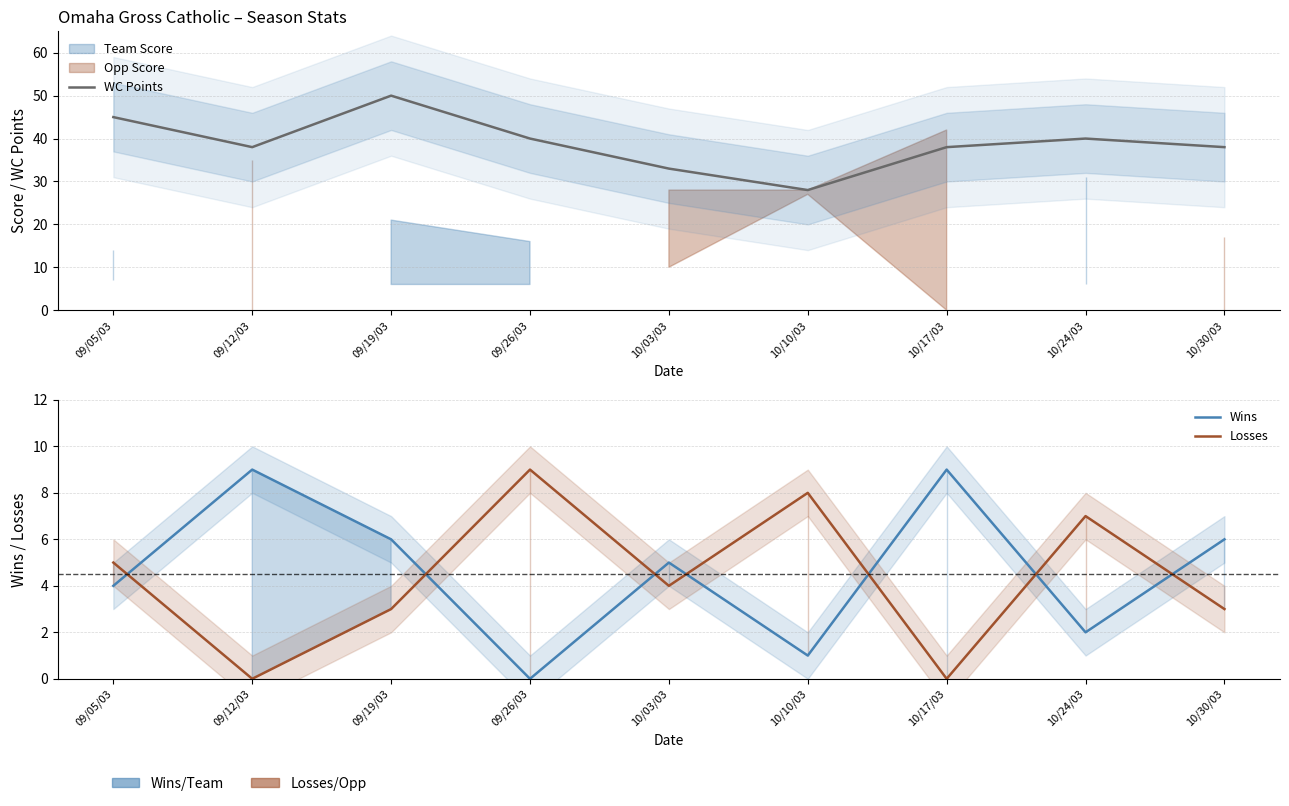

What is the label of the 4th point from the left?

09/26/03